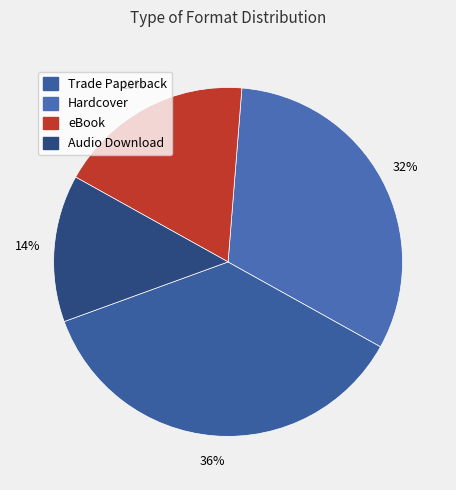

What is the largest slice in the pie chart?

Trade Paperback